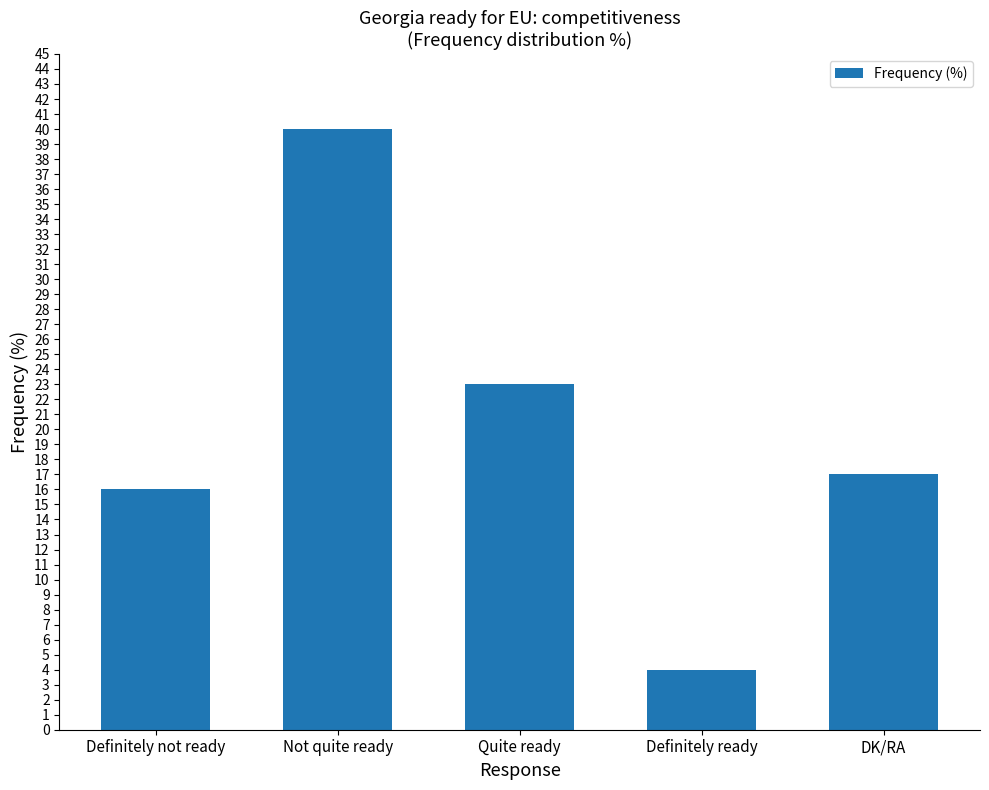

How many values are below 17?

2